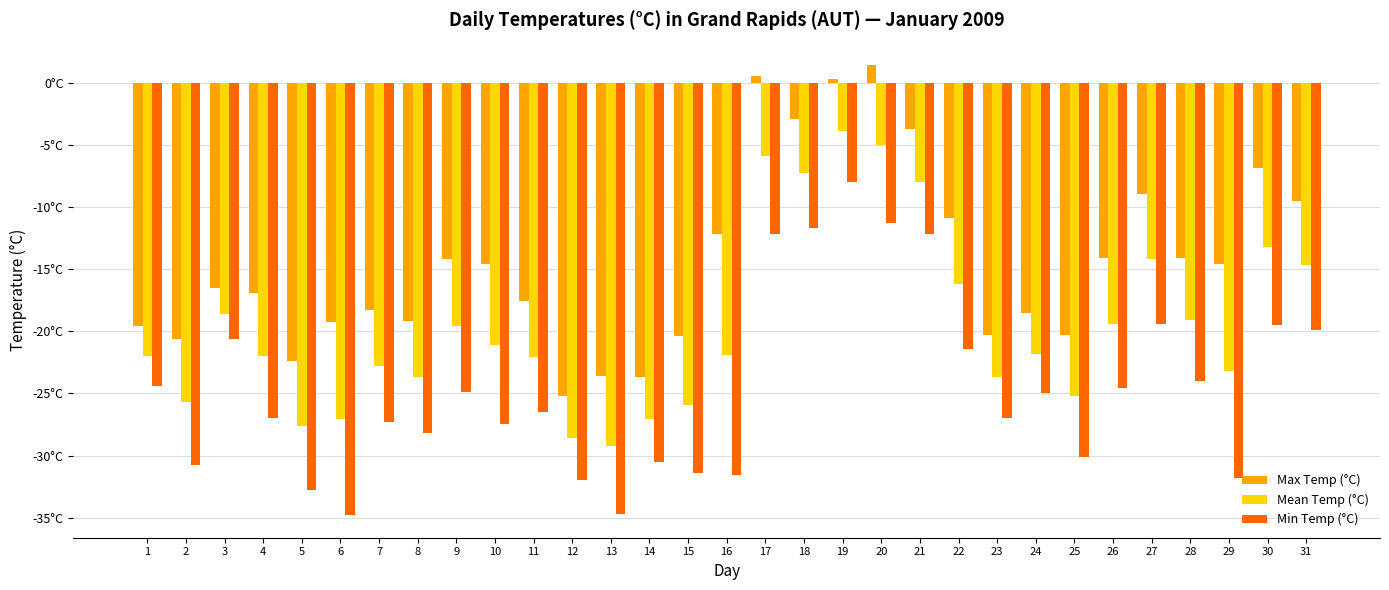

Are the bars horizontal?

No